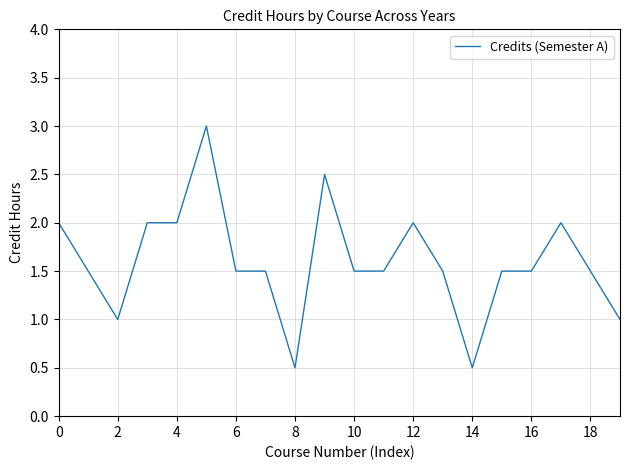

What is the smallest value displayed?

0.5